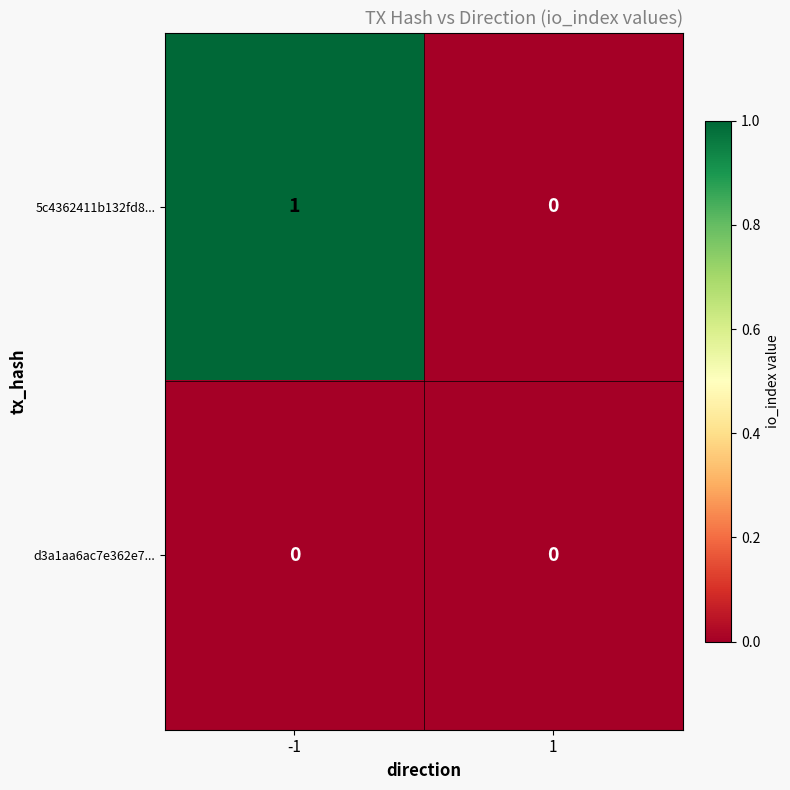

Reading left to right, extract all data points from this chart.

5c4362411b132fd8...: 1	0
d3a1aa6ac7e362e7...: 0	0